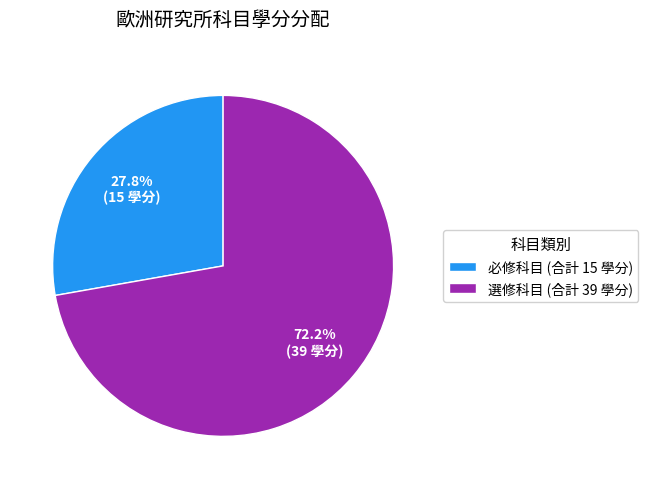

True or false: 必修科目 accounts for 28% of the total.

True